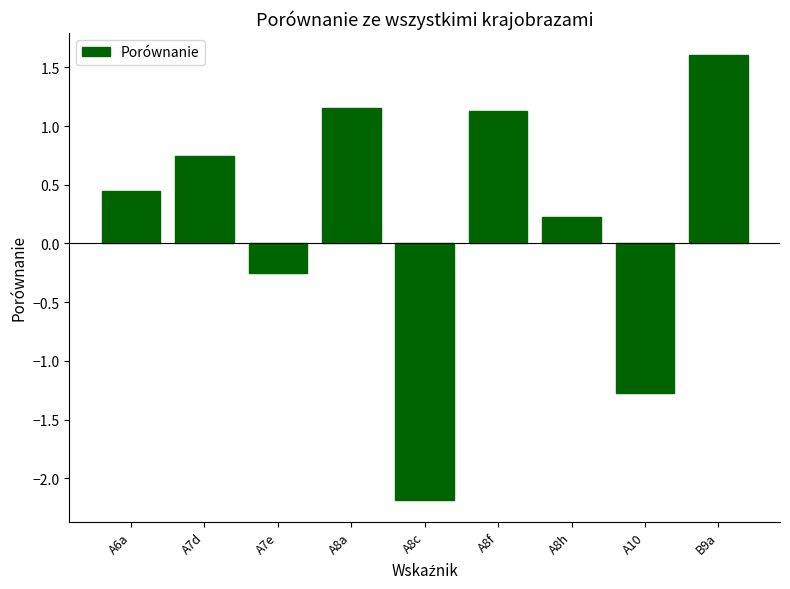

Which category has the highest value across all series?

B9a